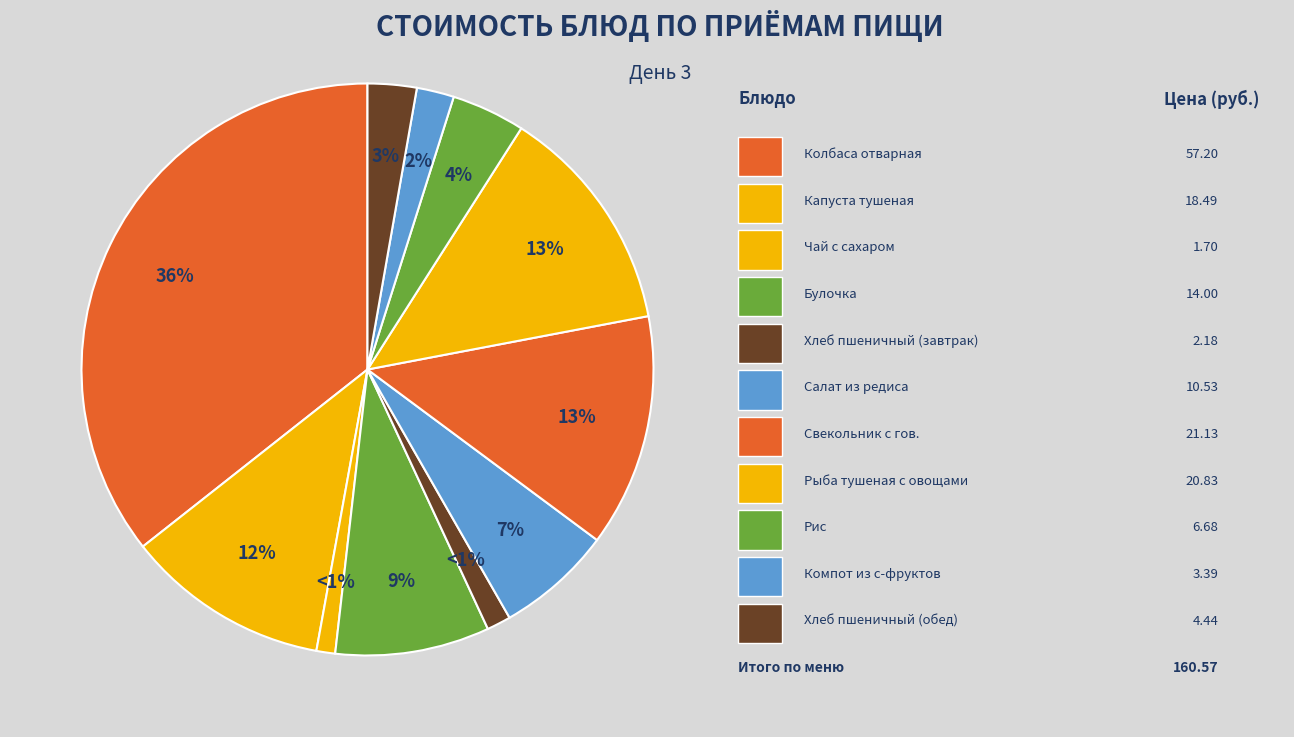

How many slices are in this pie chart?

11